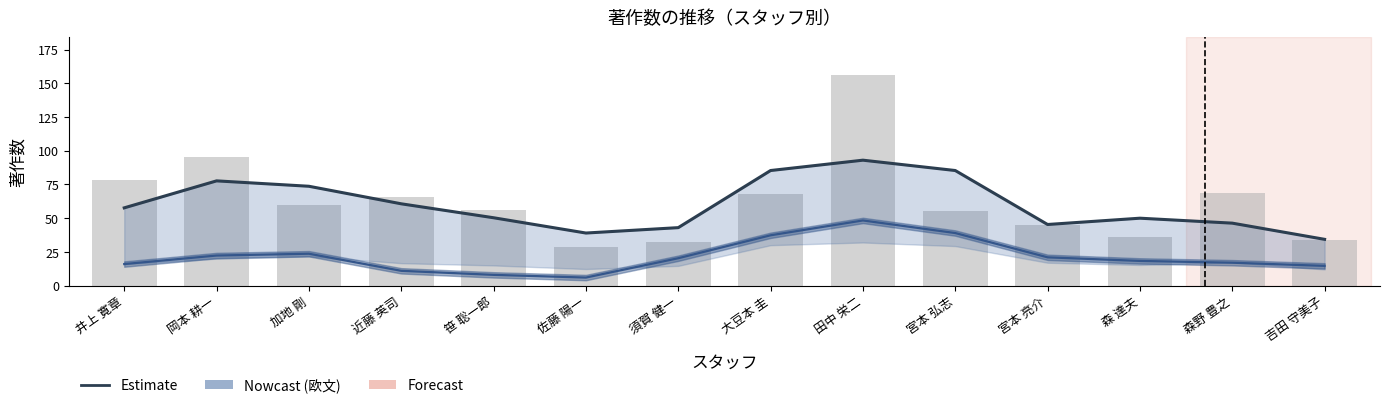

Reading left to right, what are all the values shown in this chart?

著作合計 (推定): 57.7	77.7	73.7	60.7	50.3	39.0	43.0	85.3	93.0	85.3	45.3	50.0	46.3	34.3
著作合計(欧文) (推定): 16.0	22.3	23.7	11.0	8.0	6.0	20.3	37.3	48.3	39.0	21.0	18.3	17.0	14.7
著作合計(棒): 78.0	95.0	60.0	66.0	56.0	29.0	32.0	68.0	156.0	55.0	45.0	36.0	69.0	34.0